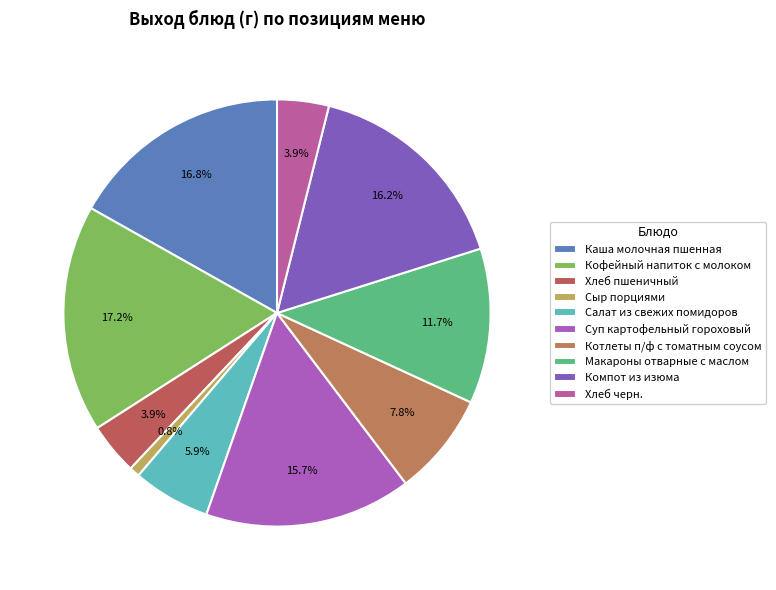

What percentage is the Макароны отварные с маслом slice, to the nearest percent?

12%